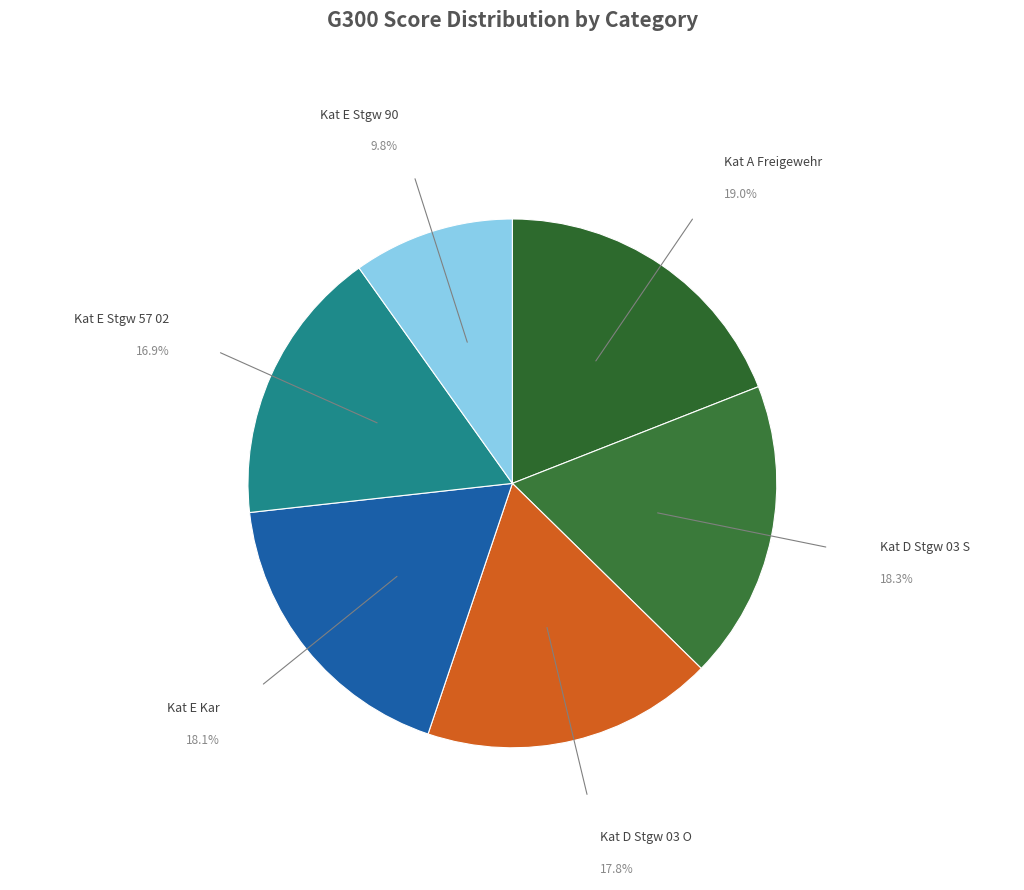

How many segments does this pie chart have?

6